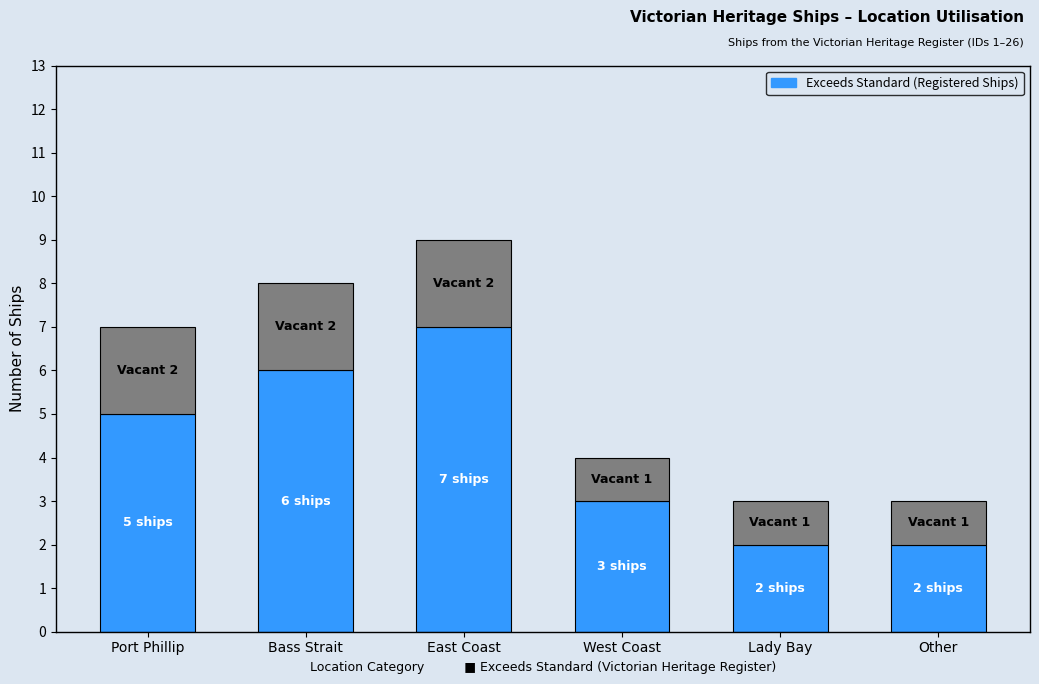

What is the total value across all series at East Coast?

9